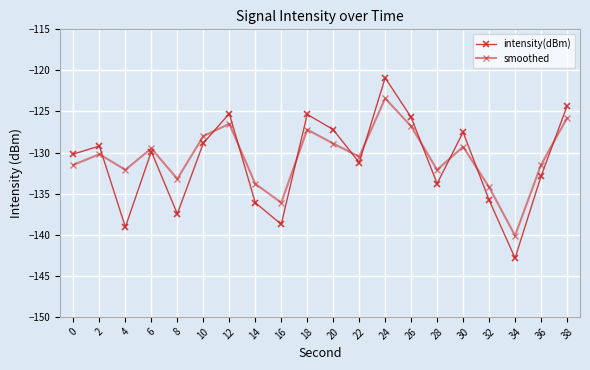

Count the number of categories in the chart.

20